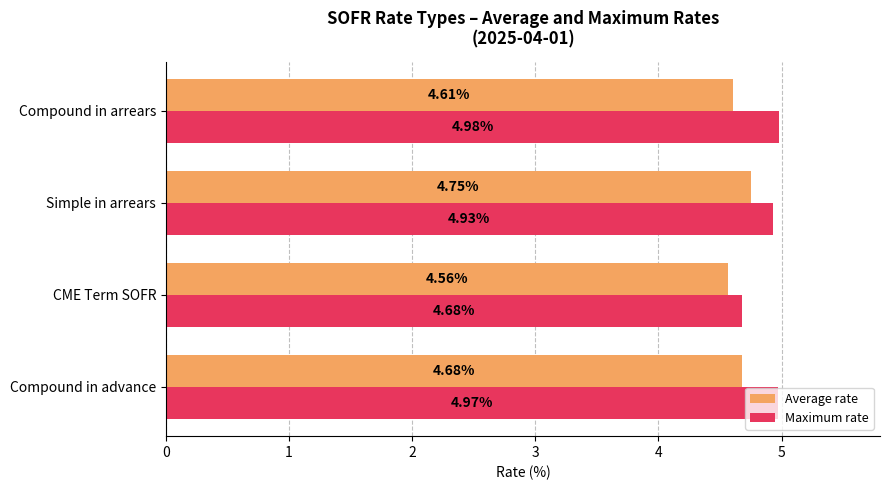

Rank the series by their average value, from lowest to highest.

Average rate, Maximum rate